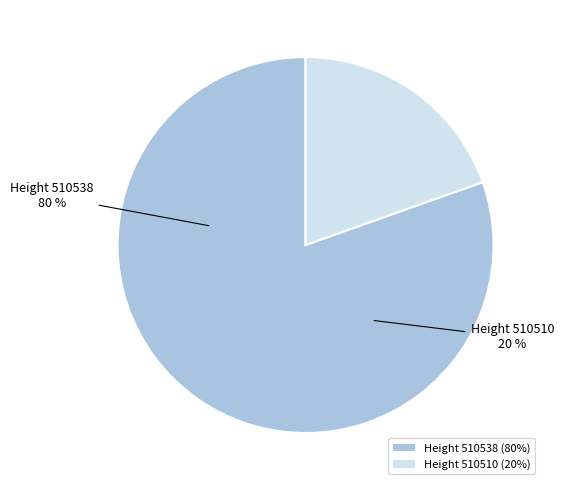

Does 510538 account for over 50% of the chart?

Yes